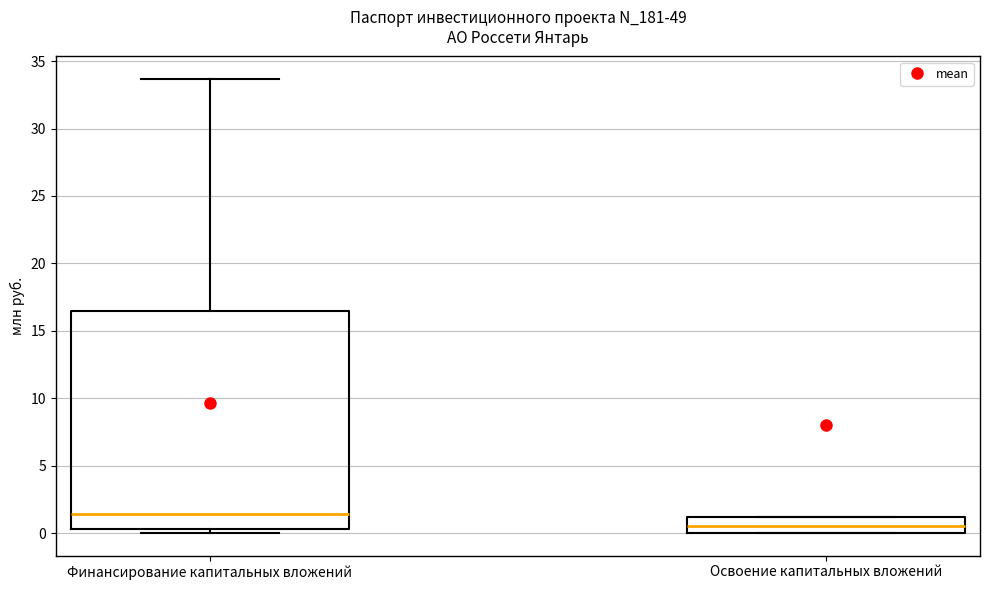

Reading left to right, read every box against the y-axis: the position of its median line, the range the box covers, and the ends of its whiskers. The values are not printed on the chart, so give them approximately, as read against the axis.

Финансирование капитальных вложений: median 1.5, box 0.5 to 16.5, whiskers 0.0 to 33.5
Освоение капитальных вложений: median 0.5, box 0.0 to 1.0, whiskers 0.0 to 1.0